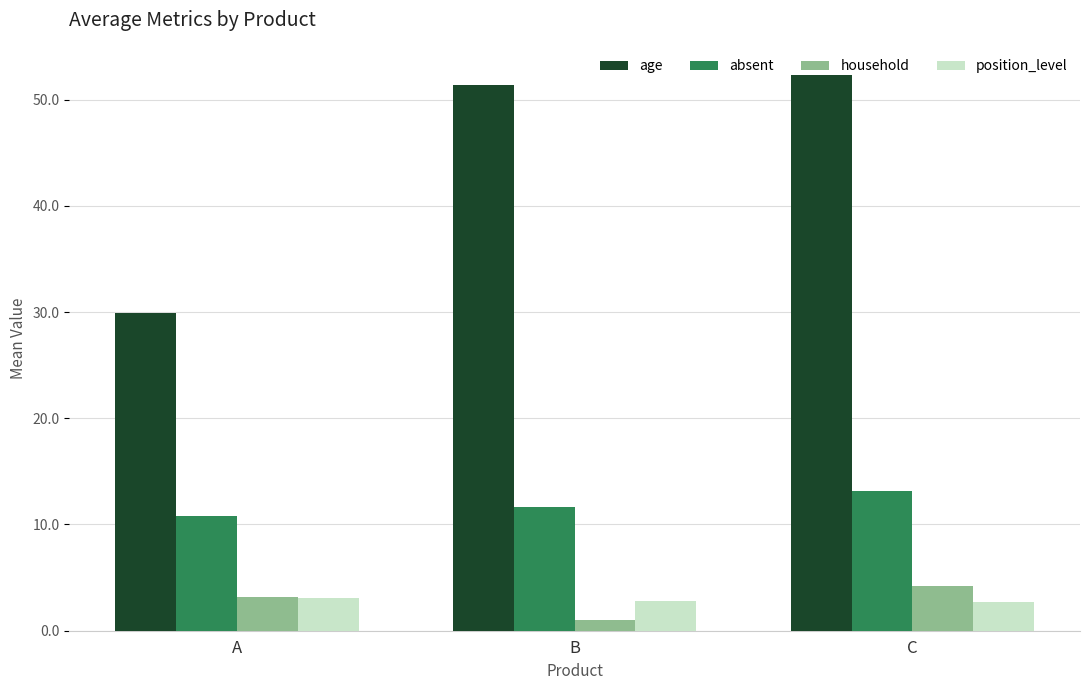

At how many categories does at least one series exceed 28?

3